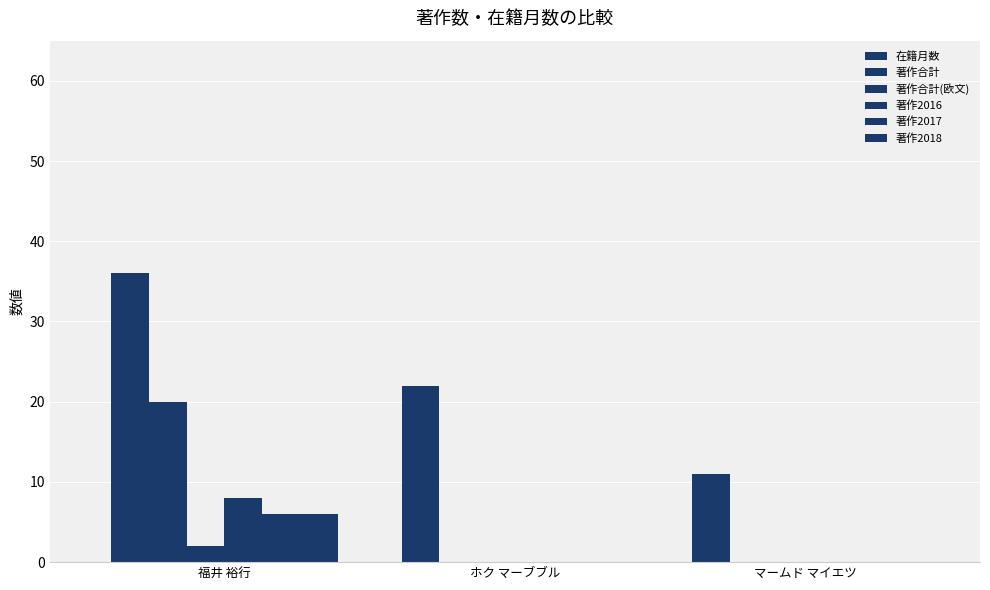

How many 著作2016 values are between 0 and 8?

3